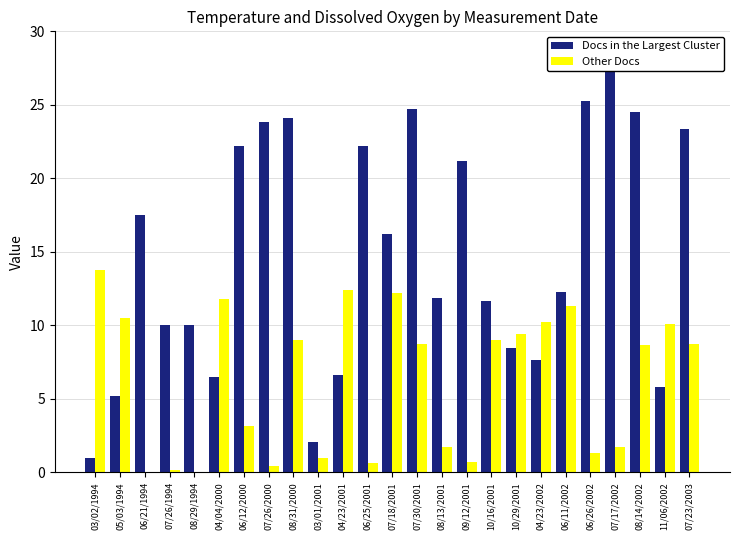

What position from the left is 10/16/2001?

17